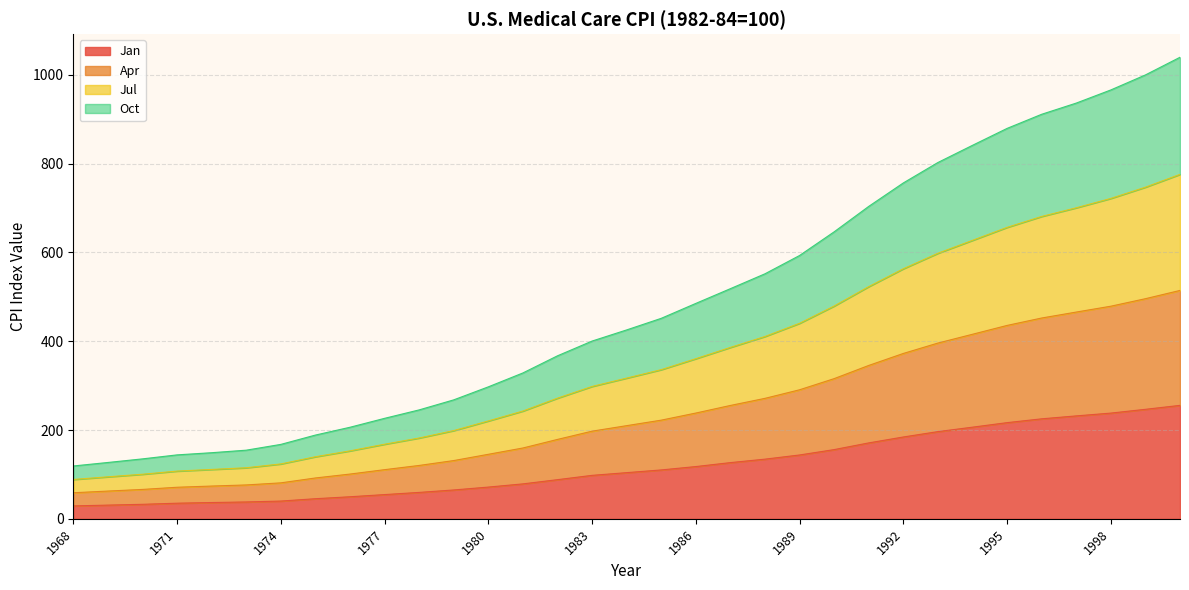

Is it true that Jan equals 35.2 at 1971?

True